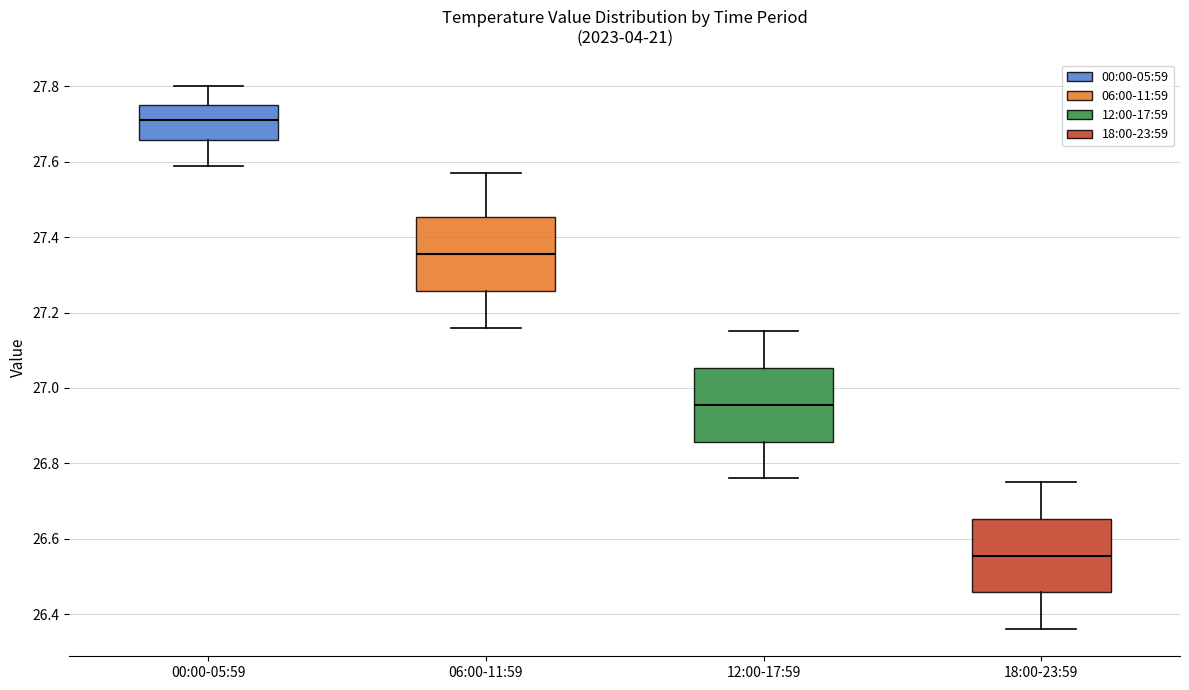

Reading left to right, read every box against the y-axis: the position of its median line, the range the box covers, and the ends of its whiskers. The values are not printed on the chart, so give them approximately, as read against the axis.

00:00-05:59: median 27.72, box 27.66 to 27.76, whiskers 27.60 to 27.80
06:00-11:59: median 27.36, box 27.26 to 27.46, whiskers 27.16 to 27.58
12:00-17:59: median 26.96, box 26.86 to 27.06, whiskers 26.76 to 27.16
18:00-23:59: median 26.56, box 26.46 to 26.66, whiskers 26.36 to 26.76